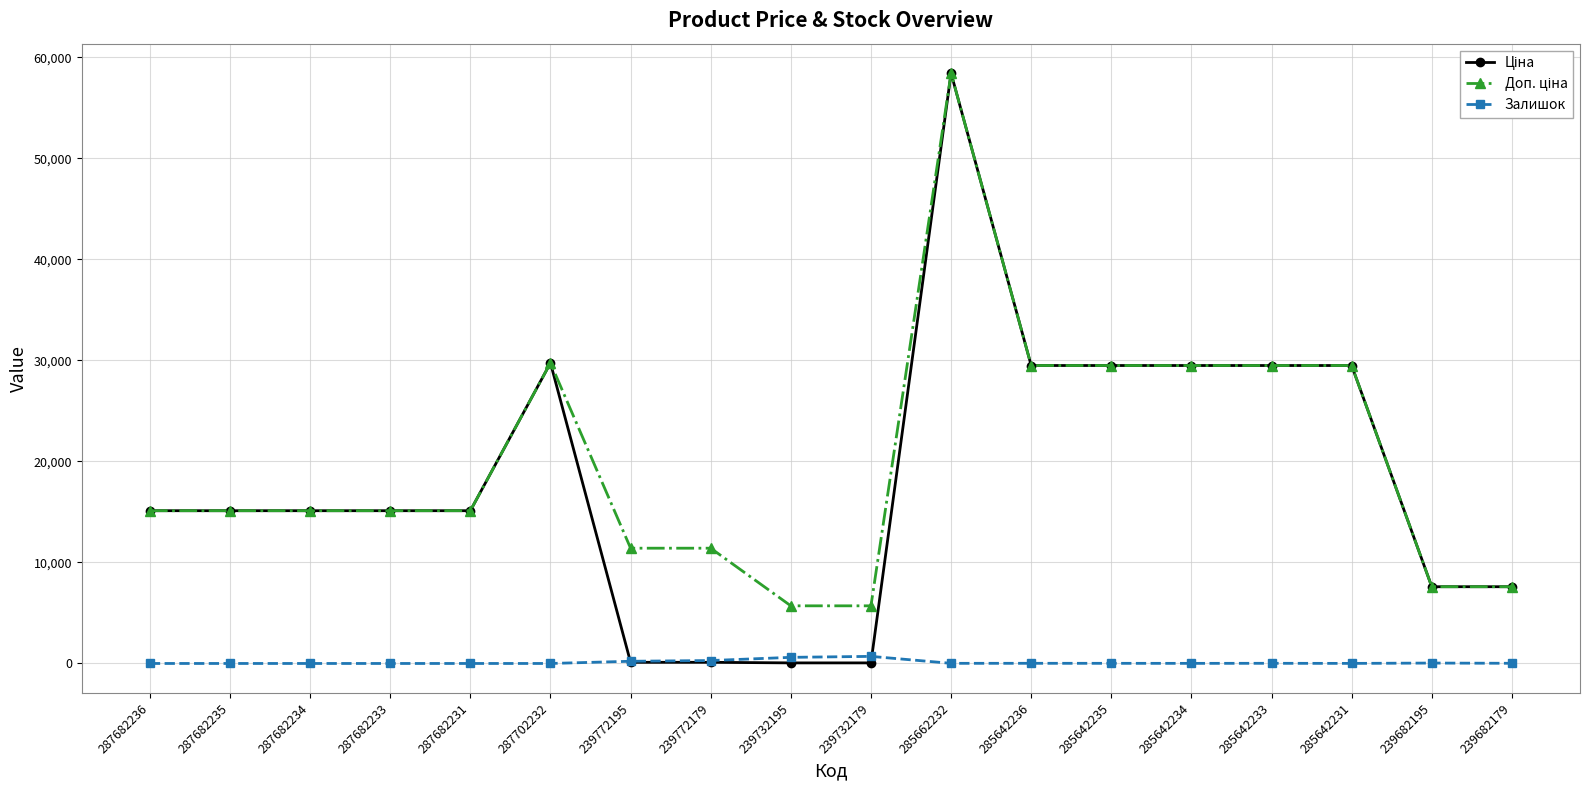

At which category is the sum across all series the highest?

285662232